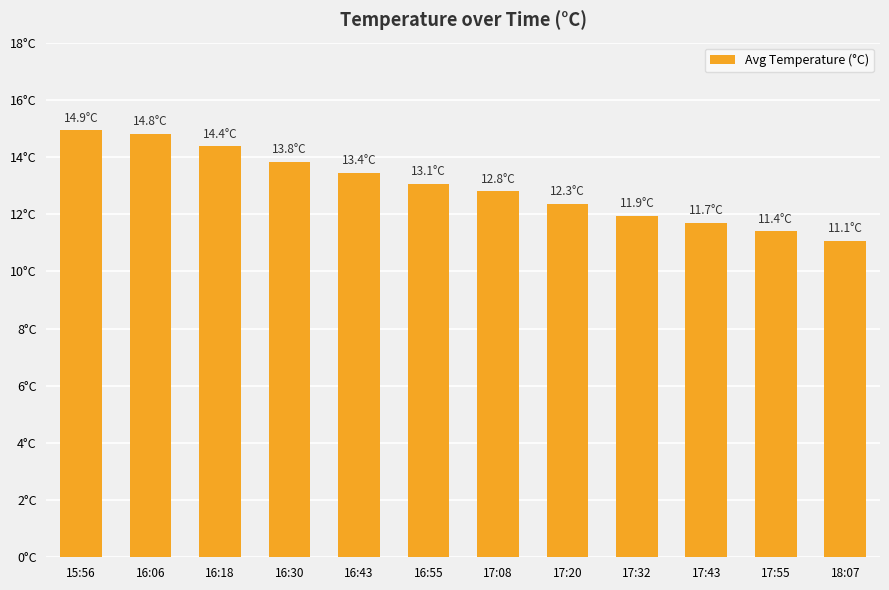

What is the label of the 3rd bar from the left?

16:18